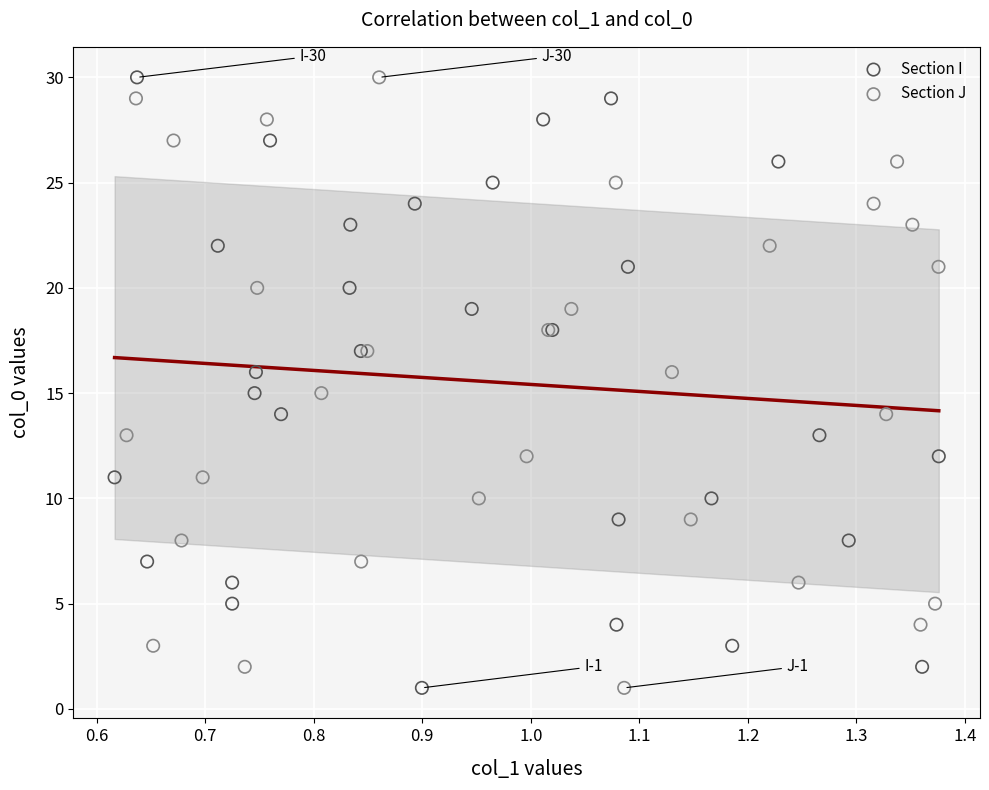

What are all the series names shown in the legend?

Section I, Section J